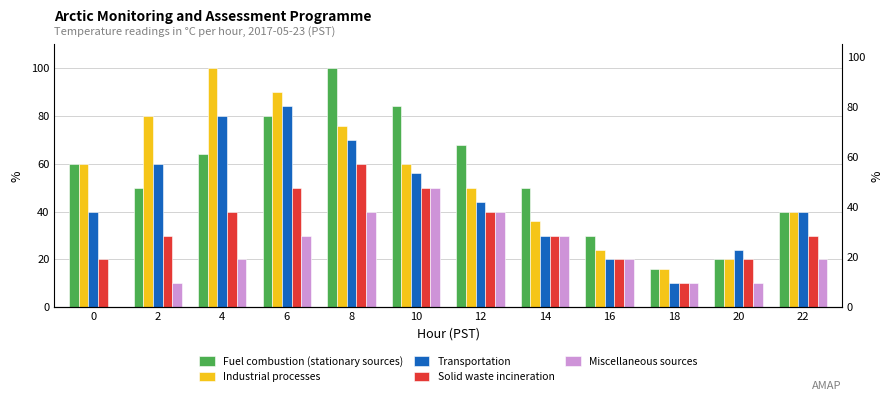

How many data points in Solid waste incineration are above 30?

5